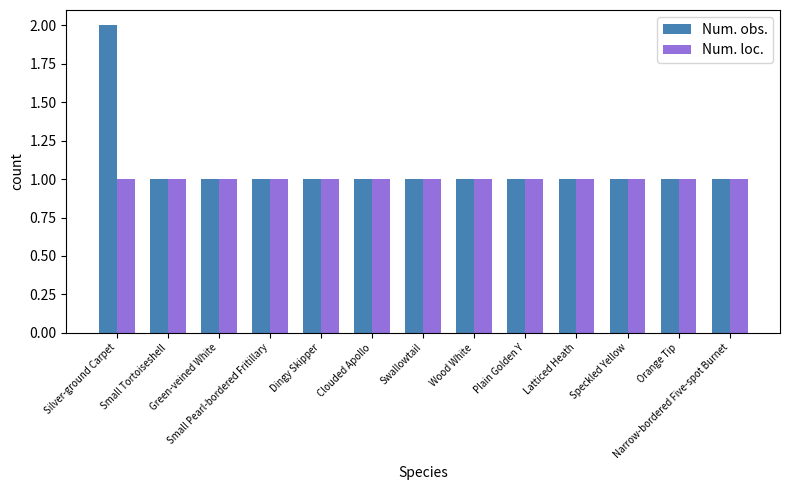

What is the total value across all series at Small Tortoiseshell?

2